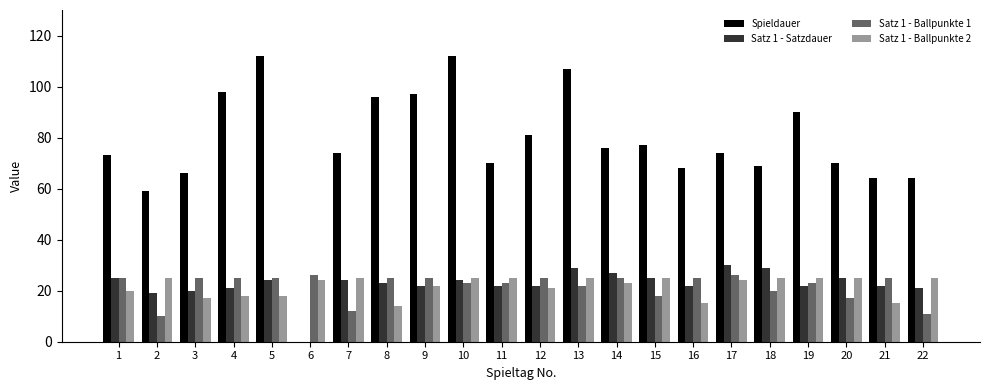

What is the greatest value displayed?

112